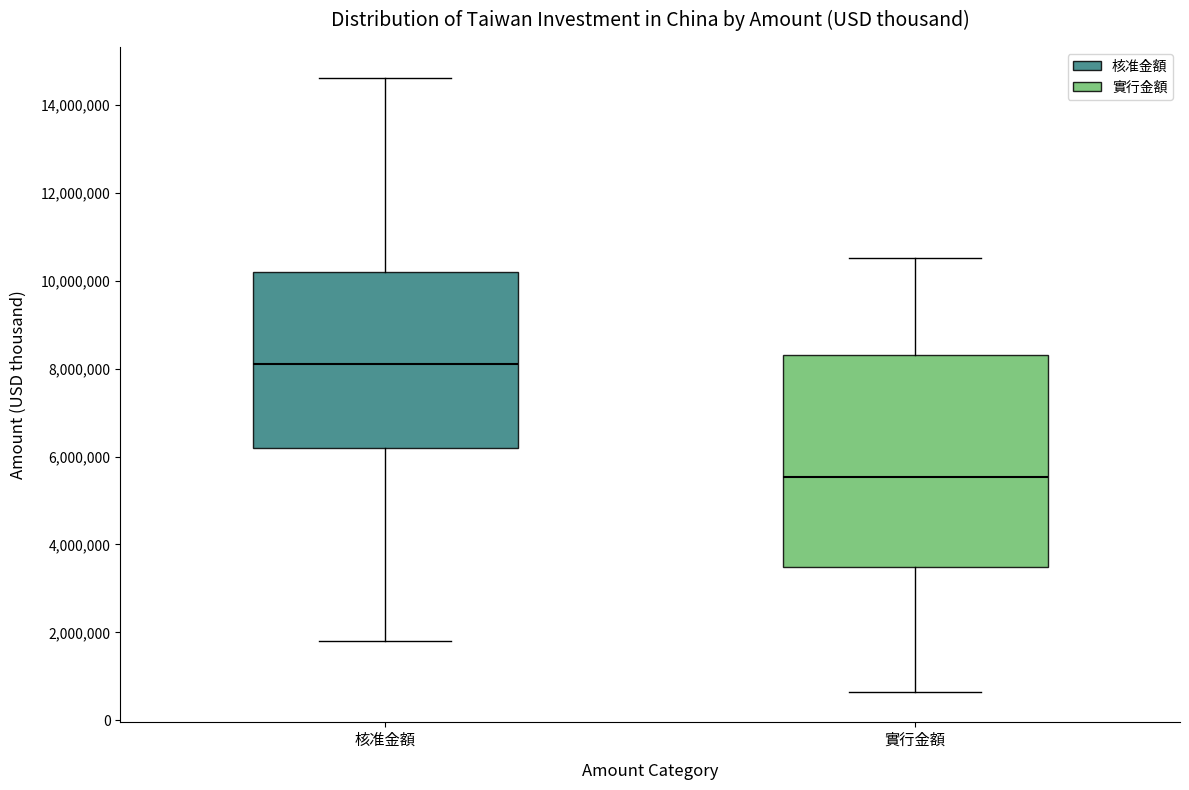

Which box's median line is the highest?

核准金額